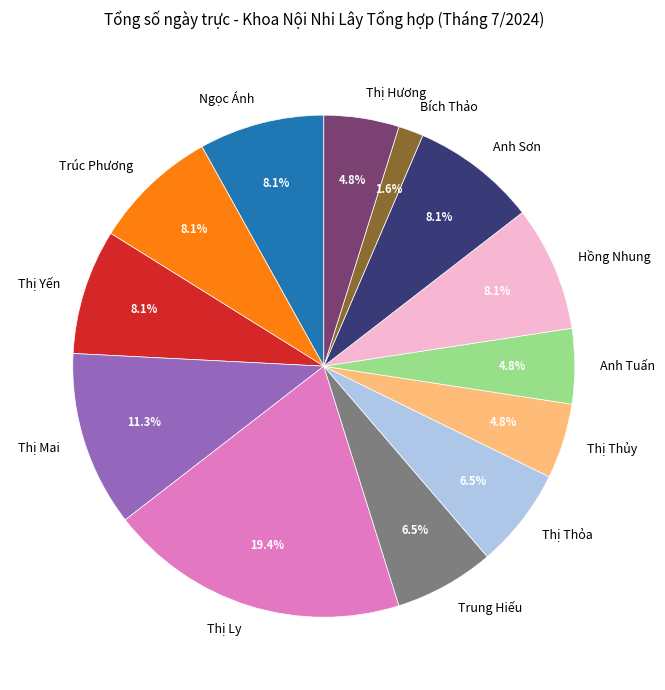

What is the largest slice in the pie chart?

Thị Ly